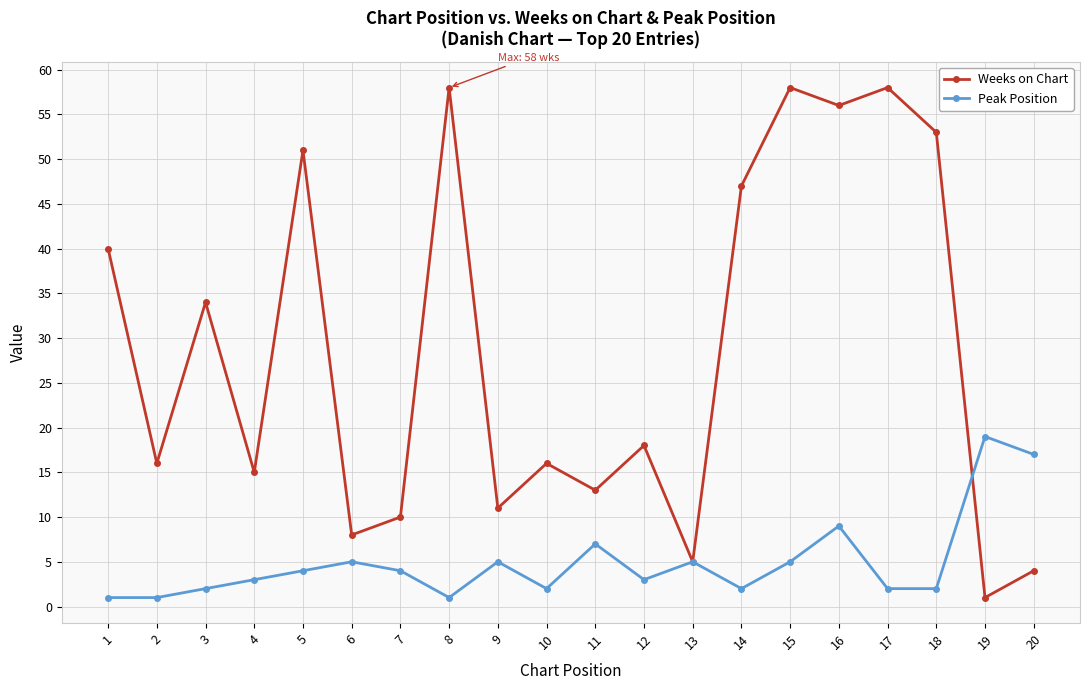

Reading left to right, list all the values displayed in this chart.

Weeks on Chart: 1=40	2=16	3=34	4=15	5=51	6=8	7=10	8=58	9=11	10=16	11=13	12=18	13=5	14=47	15=58	16=56	17=58	18=53	19=1	20=4
Peak Position: 1=1	2=1	3=2	4=3	5=4	6=5	7=4	8=1	9=5	10=2	11=7	12=3	13=5	14=2	15=5	16=9	17=2	18=2	19=19	20=17